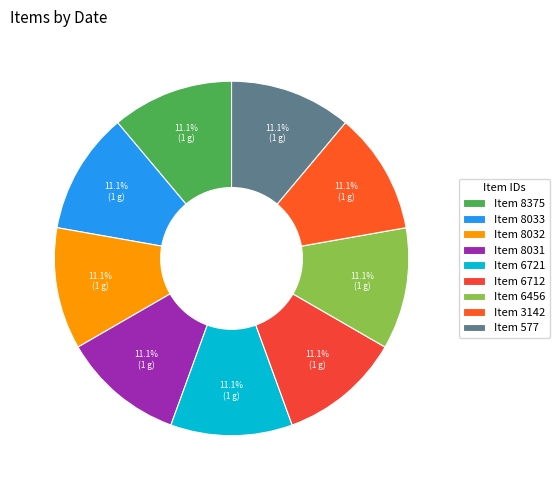

Which category has the biggest portion of the pie?

3142